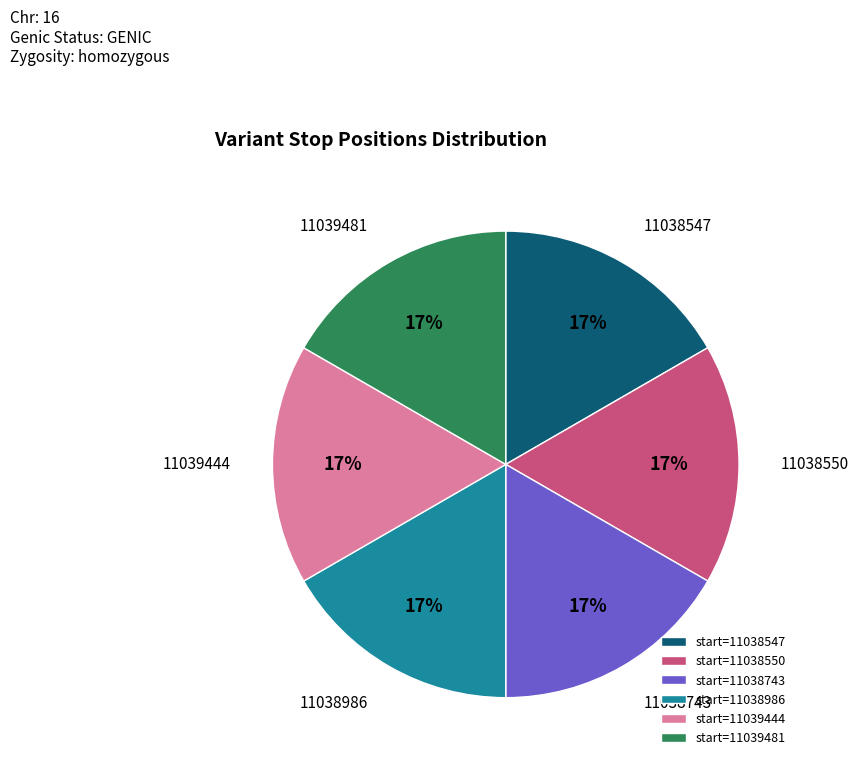

True or false: start=11038547 accounts for 17% of the total.

True